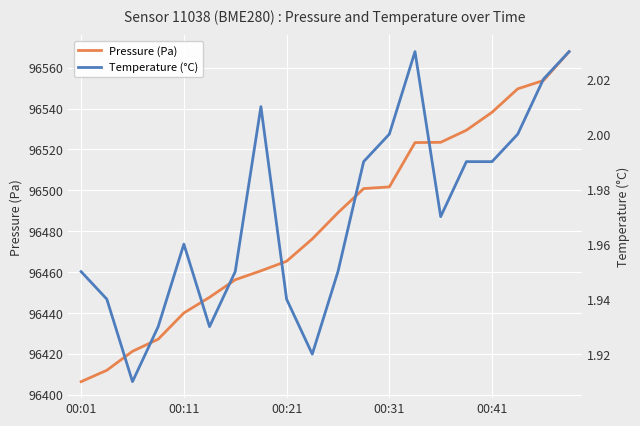

Is it true that Pressure (Pa) equals 67060.2 at 00:01?

False